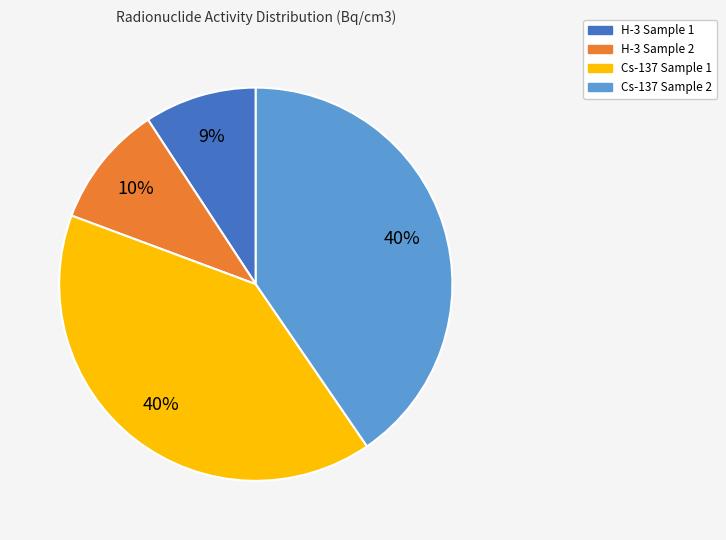

To the nearest percent, what is the average slice percentage?

25%